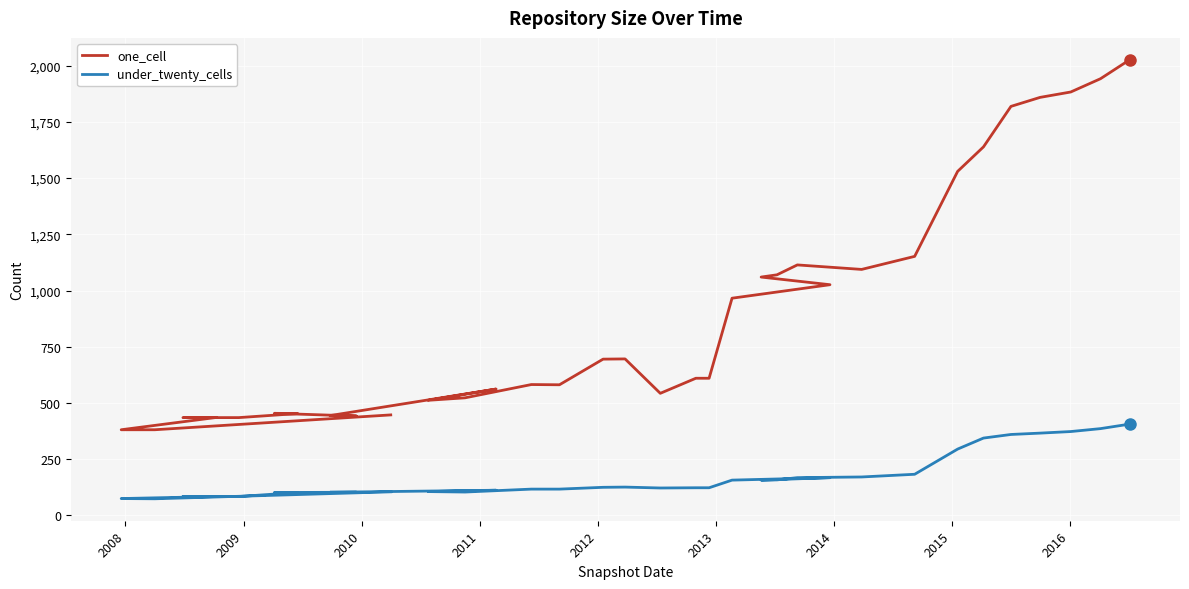

How many lines are shown in the chart?

2